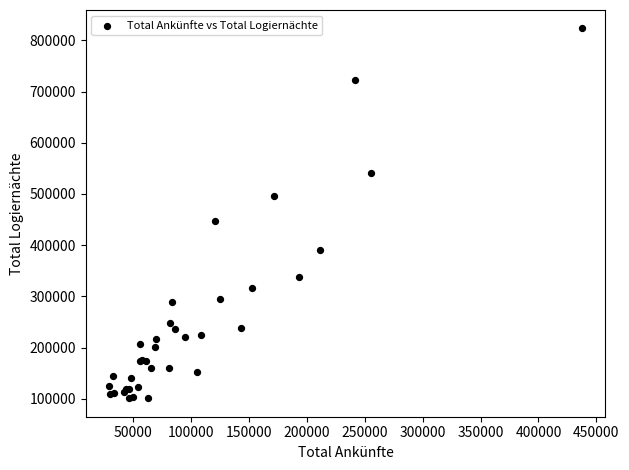

What Y value in the scatter plot is closest to 462184?

448167